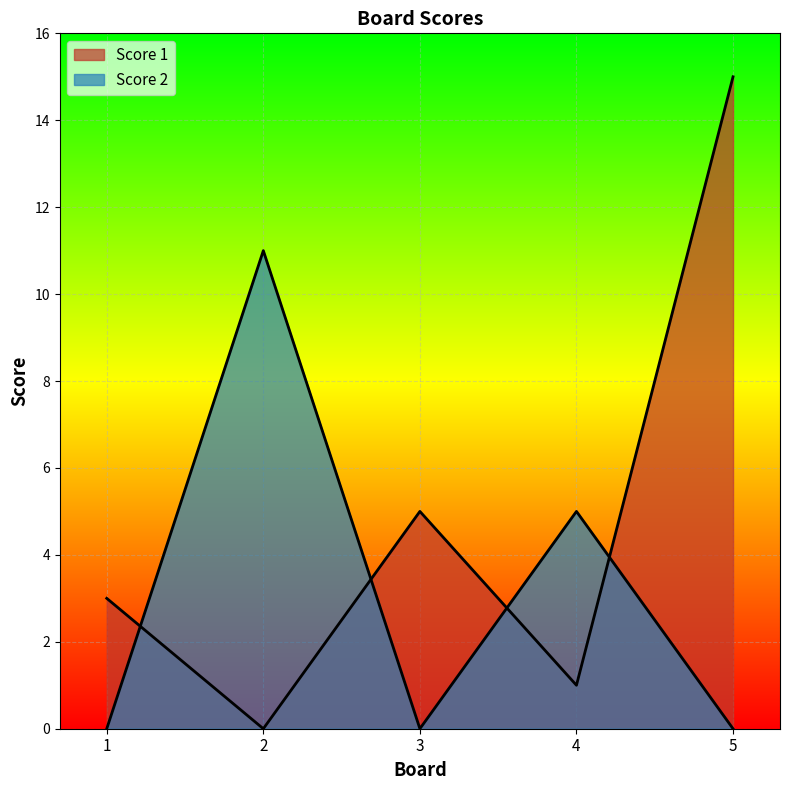

After their last crossing, which series has the higher values: Score 2 or Score 1?

Score 1